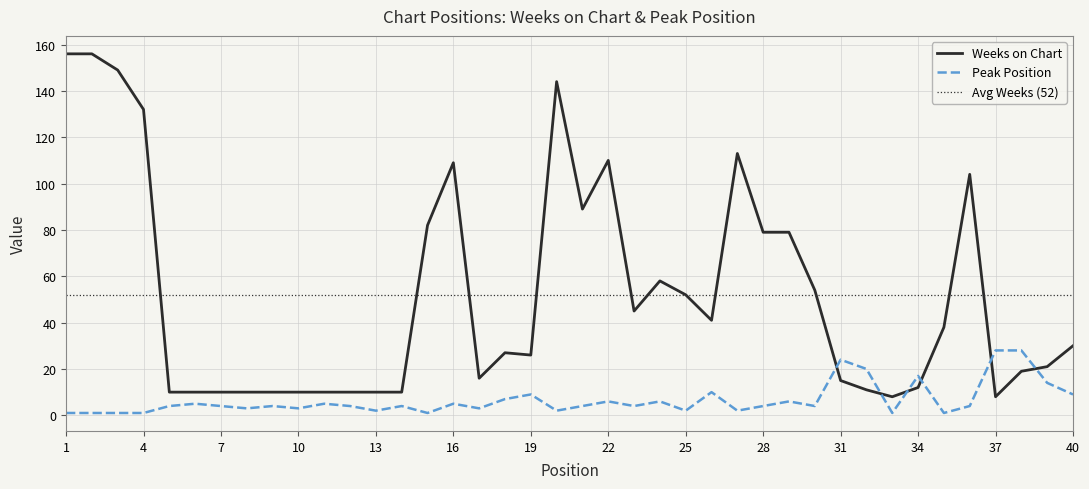

What is the greatest value displayed?

156